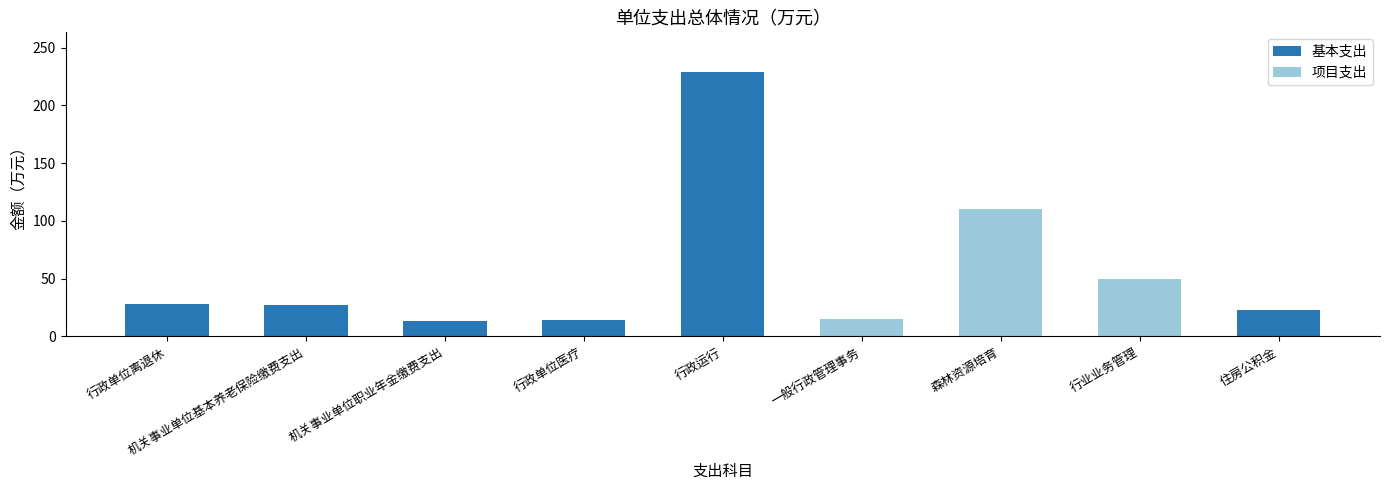

What are all the series names shown in the legend?

基本支出, 项目支出